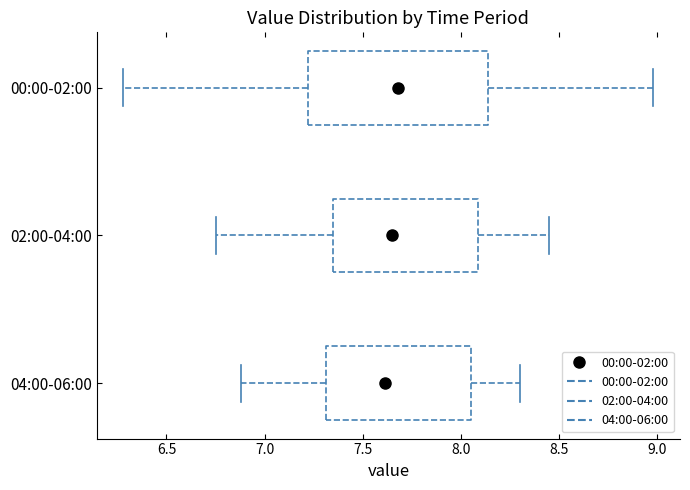

Reading bottom to top, transcribe this box plot: for each box, give where its median line is, the range the box spans, and where its two whiskers end, as read against the x-axis. The values are not printed on the chart, so give them approximately, as read against the axis.

04:00-06:00: median 7.60, box 7.30 to 8.05, whiskers 6.90 to 8.30
02:00-04:00: median 7.65, box 7.35 to 8.10, whiskers 6.75 to 8.45
00:00-02:00: median 7.70, box 7.20 to 8.15, whiskers 6.30 to 9.00